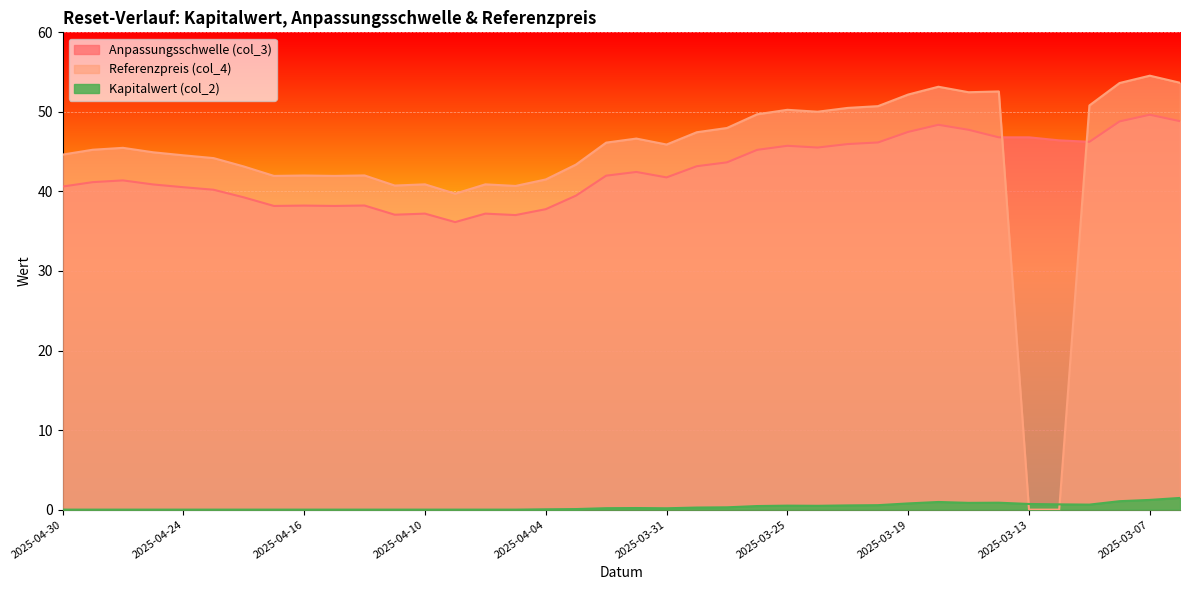

What is the average value of the Anpassungsschwelle (col_3) series?

42.6